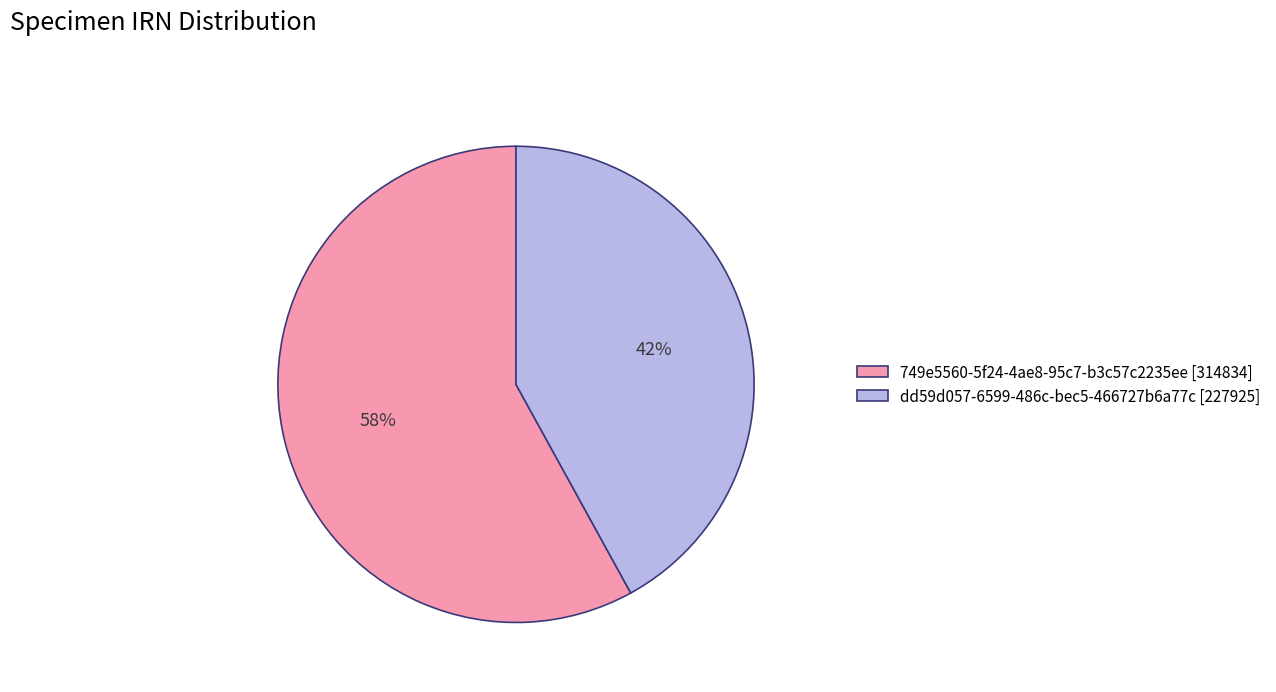

True or false: 749e5560-5f24-4ae8-95c7-b3c57c2235ee [314834] accounts for 67% of the total.

False